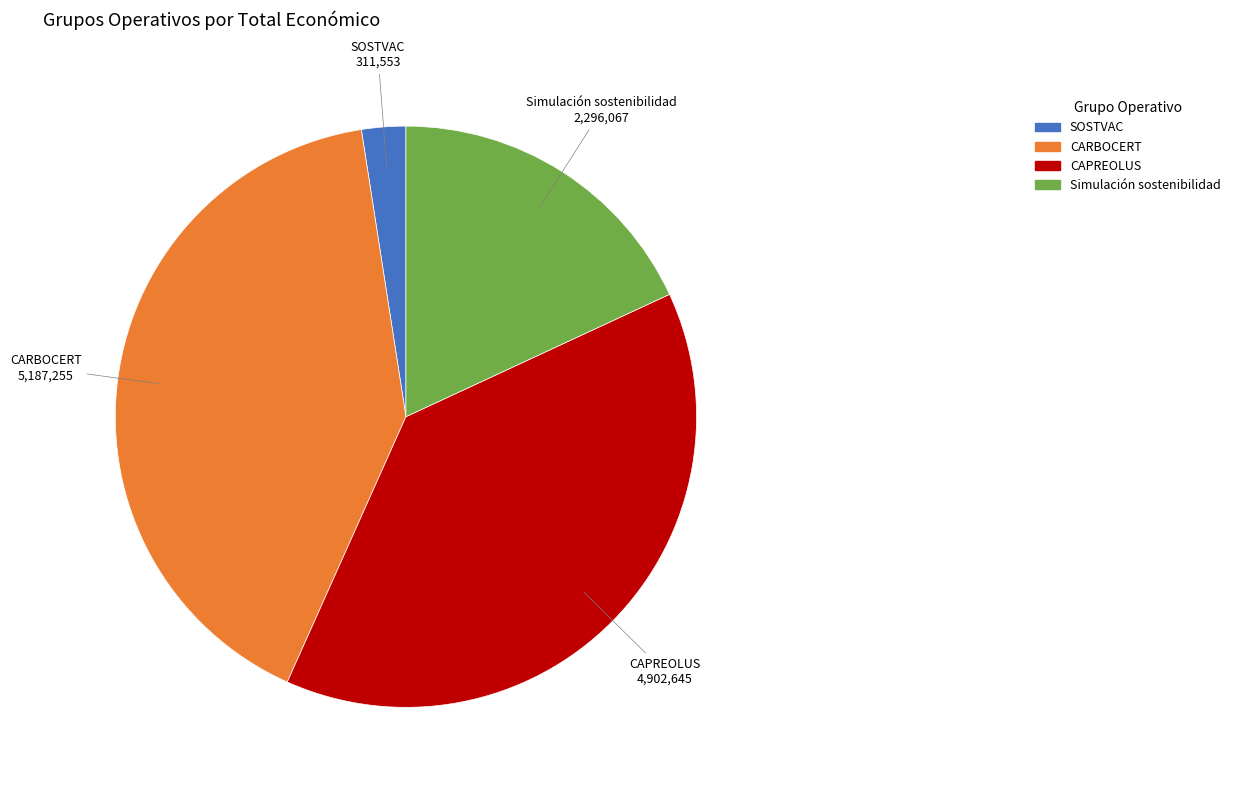

Is SOSTVAC the majority of the pie?

No